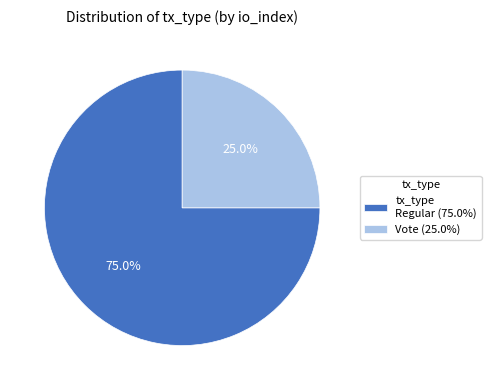

Approximately how many times larger is the value at Vote (25.0%) compared to tx_type Regular (75.0%)?

0.3